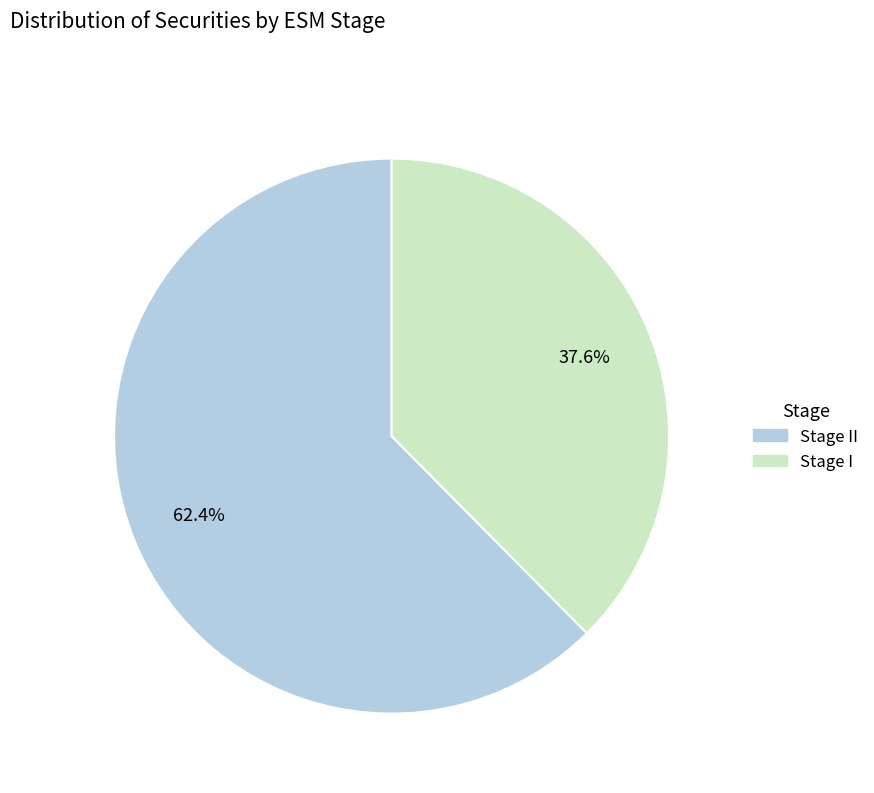

Does any single category account for the majority?

Yes